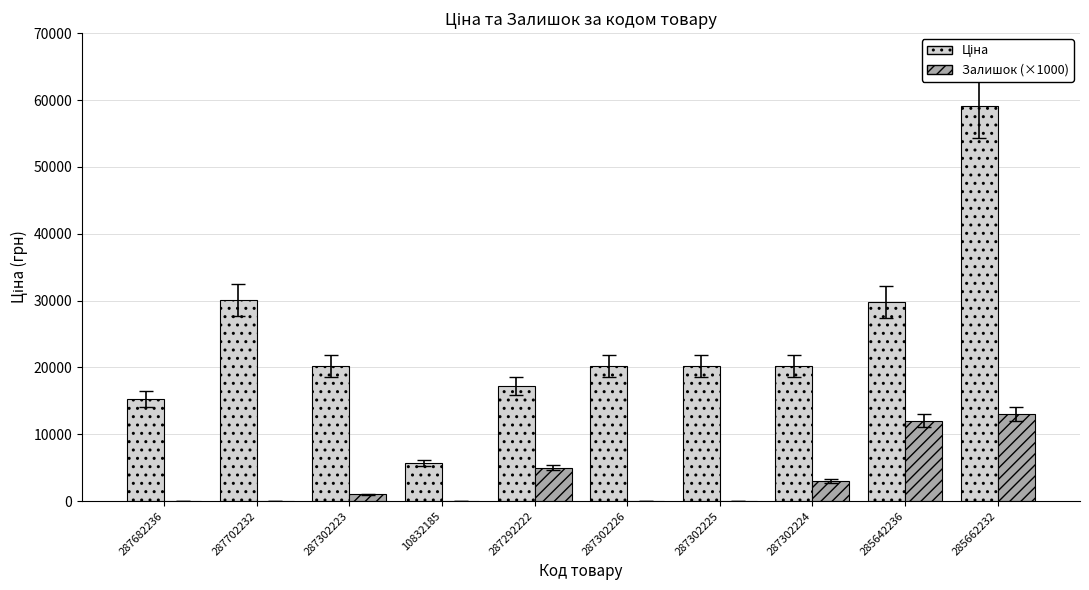

What is the greatest value displayed?

59075.7